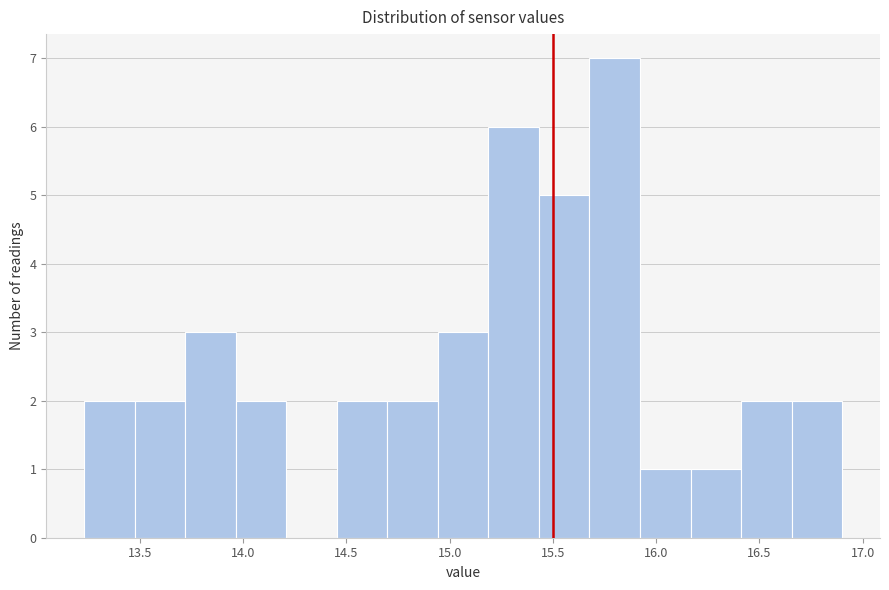

Reading left to right, list every bar in this chart as the range it spans on the x-axis followed by its height. Neither the bar edges nor the heights are printed on the chart, so give them approximately, as read against the axes.

13.25 to 13.45: 2
13.45 to 13.70: 2
13.70 to 13.95: 3
13.95 to 14.20: 2
14.20 to 14.45: 0
14.45 to 14.70: 2
14.70 to 14.95: 2
14.95 to 15.20: 3
15.20 to 15.45: 6
15.45 to 15.70: 5
15.70 to 15.90: 7
15.90 to 16.15: 1
16.15 to 16.40: 1
16.40 to 16.65: 2
16.65 to 16.90: 2